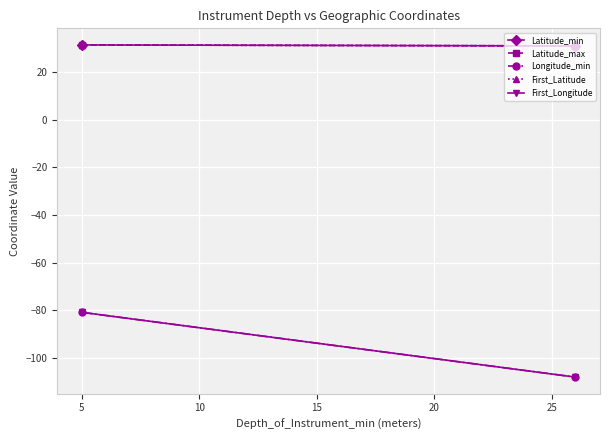

How many lines are shown in the chart?

5